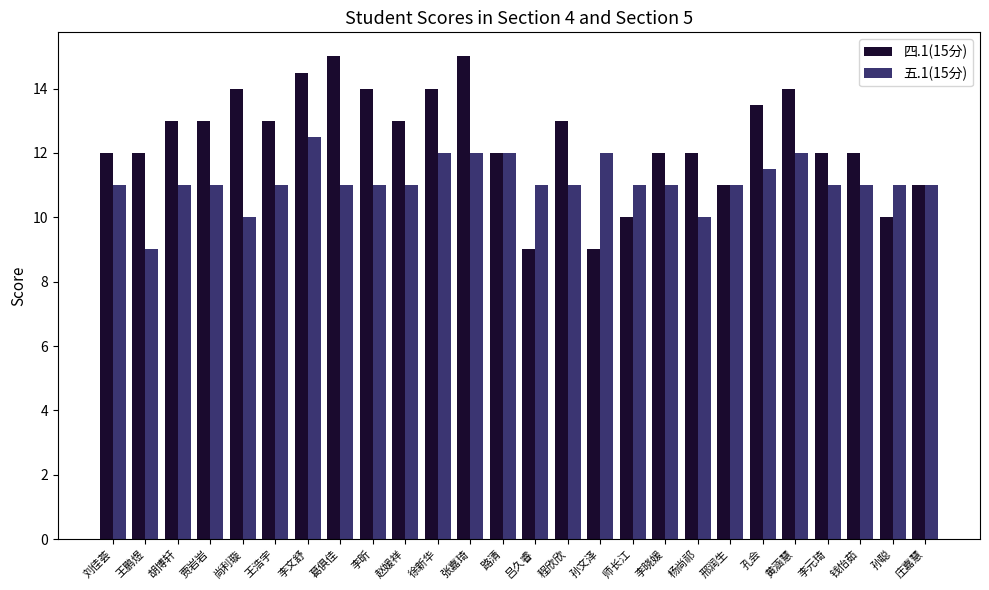

Rank the series by their average value, from lowest to highest.

五.1(15分), 四.1(15分)